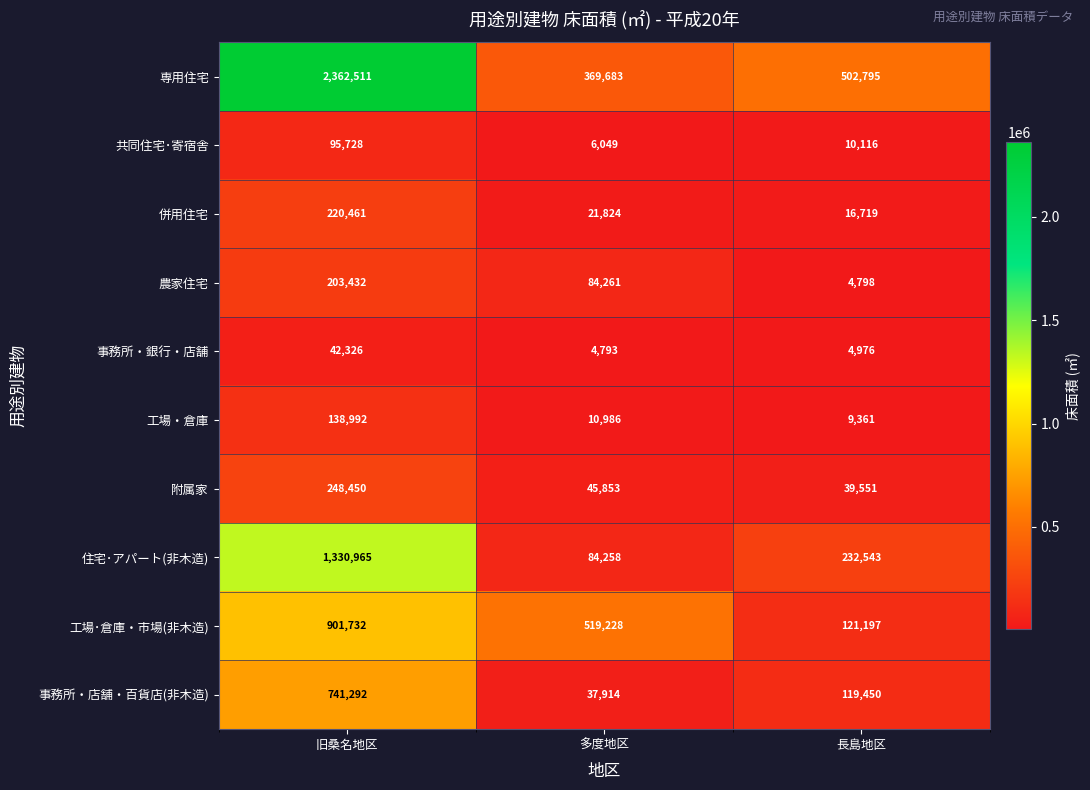

Reading left to right, list all the values displayed in this chart.

専用住宅: 旧桑名地区=2362511	多度地区=369683	長島地区=502795
共同住宅･寄宿舎: 旧桑名地区=95728	多度地区=6049	長島地区=10116
併用住宅: 旧桑名地区=220461	多度地区=21824	長島地区=16719
農家住宅: 旧桑名地区=203432	多度地区=84261	長島地区=4798
事務所・銀行・店舗: 旧桑名地区=42326	多度地区=4793	長島地区=4976
工場・倉庫: 旧桑名地区=138992	多度地区=10986	長島地区=9361
附属家: 旧桑名地区=248450	多度地区=45853	長島地区=39551
住宅･アパート(非木造): 旧桑名地区=1330965	多度地区=84258	長島地区=232543
工場･倉庫・市場(非木造): 旧桑名地区=901732	多度地区=519228	長島地区=121197
事務所・店舗・百貨店(非木造): 旧桑名地区=741292	多度地区=37914	長島地区=119450